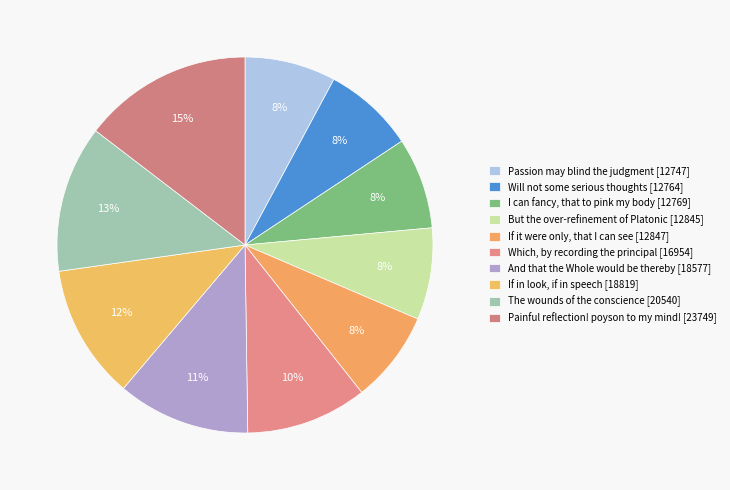

To the nearest percent, what is the difference between the If it were only, that I can see and The wounds of the conscience slice percentages?

5%